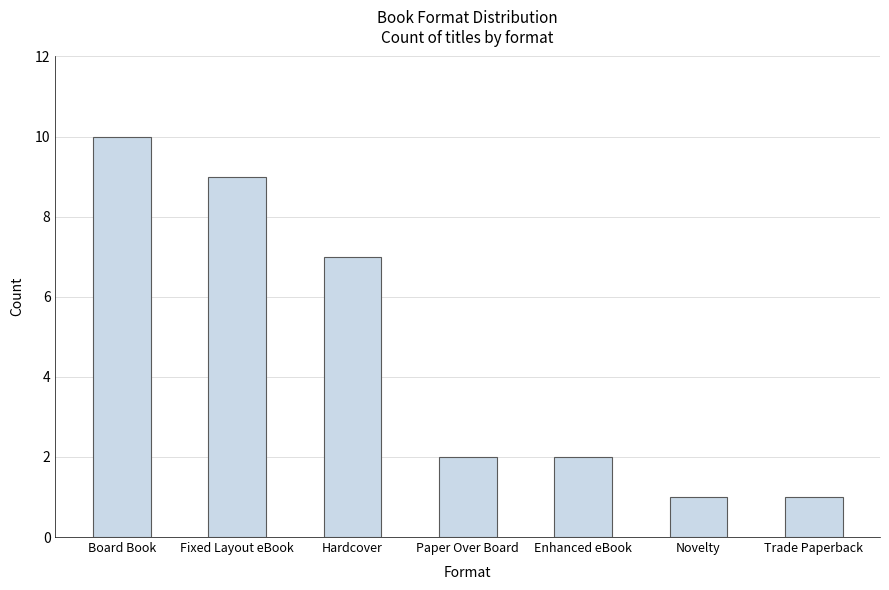

Approximately how many times larger is the value at Novelty compared to Board Book?

0.1